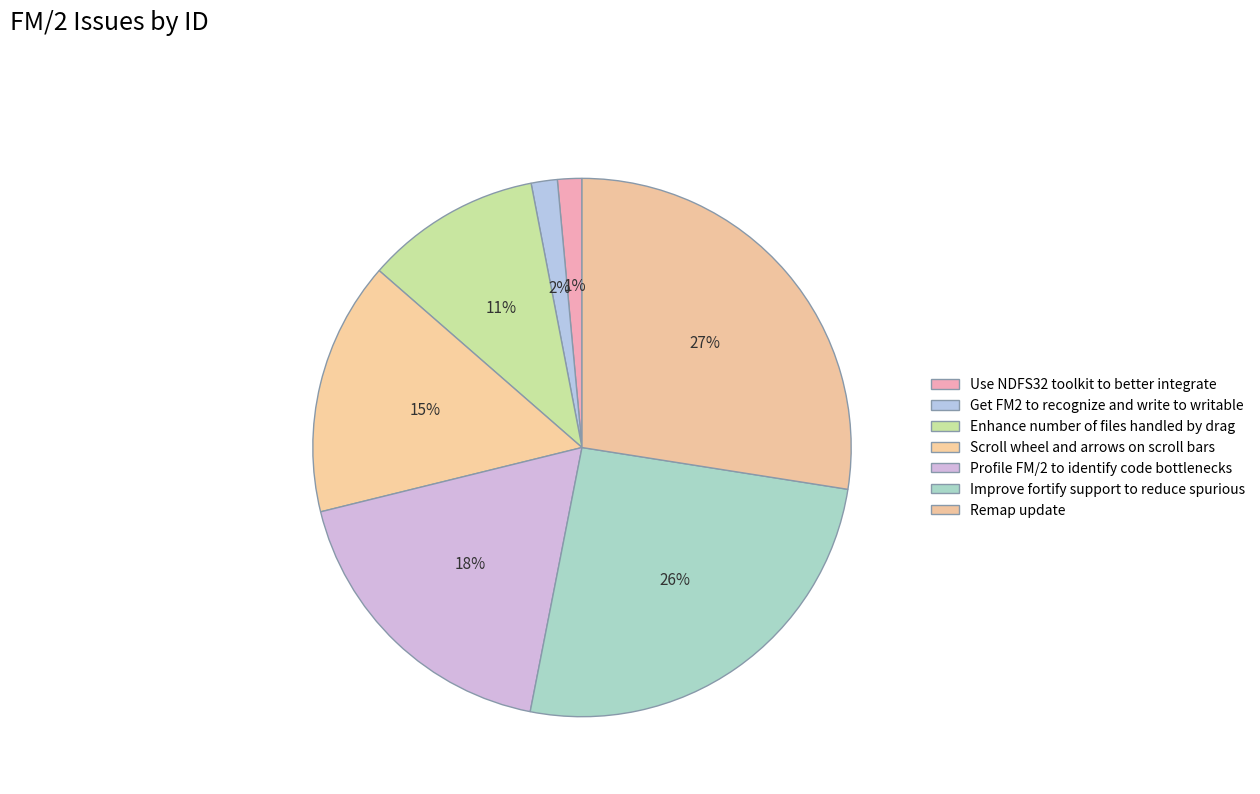

What is the smallest slice in the pie chart?

Use NDFS32 toolkit to better integrate